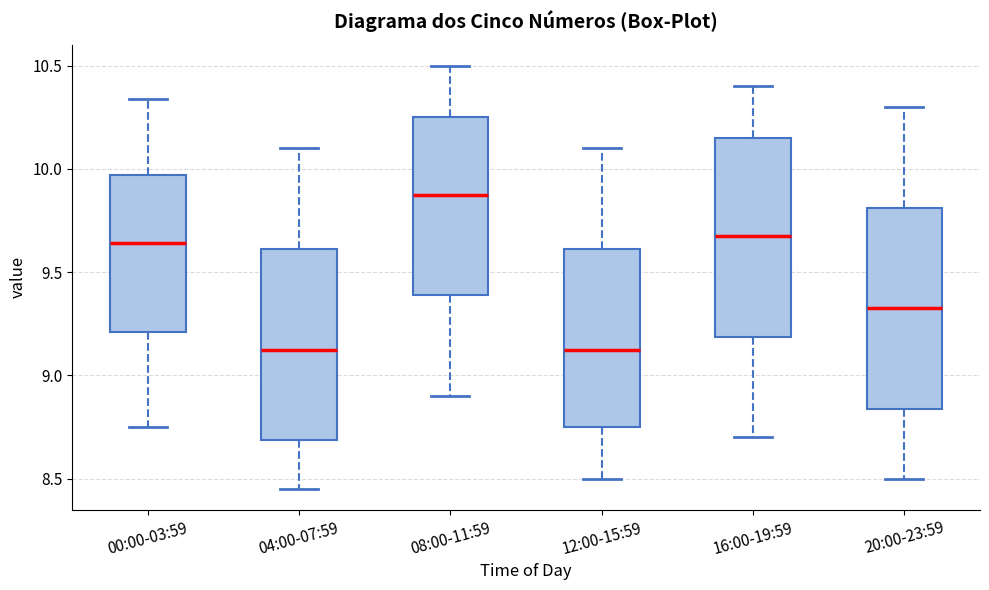

Reading left to right, read every box against the y-axis: the position of its median line, the range the box covers, and the ends of its whiskers. The values are not printed on the chart, so give them approximately, as read against the axis.

00:00-03:59: median 9.65, box 9.20 to 9.95, whiskers 8.75 to 10.35
04:00-07:59: median 9.15, box 8.70 to 9.60, whiskers 8.45 to 10.10
08:00-11:59: median 9.90, box 9.40 to 10.25, whiskers 8.90 to 10.50
12:00-15:59: median 9.15, box 8.75 to 9.60, whiskers 8.50 to 10.10
16:00-19:59: median 9.70, box 9.20 to 10.15, whiskers 8.70 to 10.40
20:00-23:59: median 9.35, box 8.85 to 9.80, whiskers 8.50 to 10.30